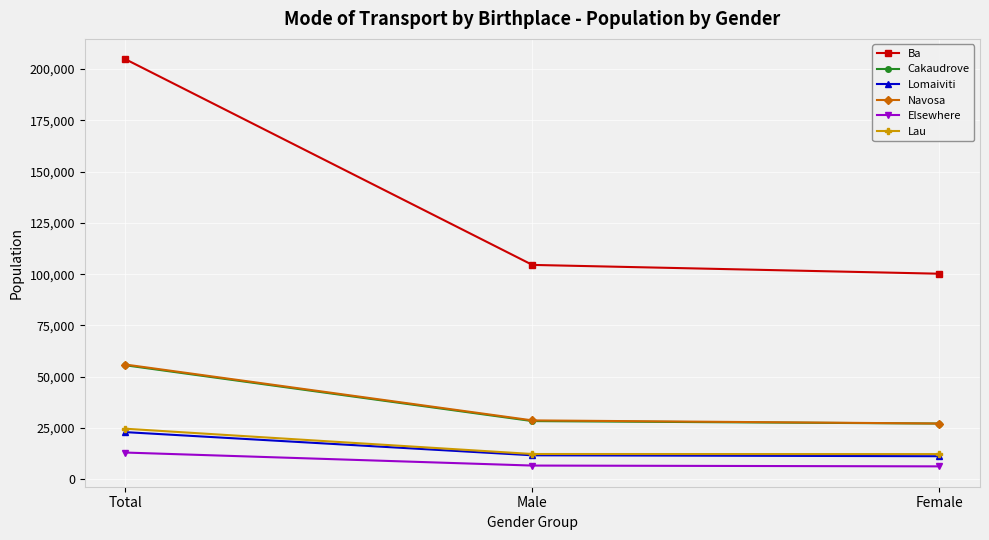

Which label corresponds to the largest value in the chart?

Total